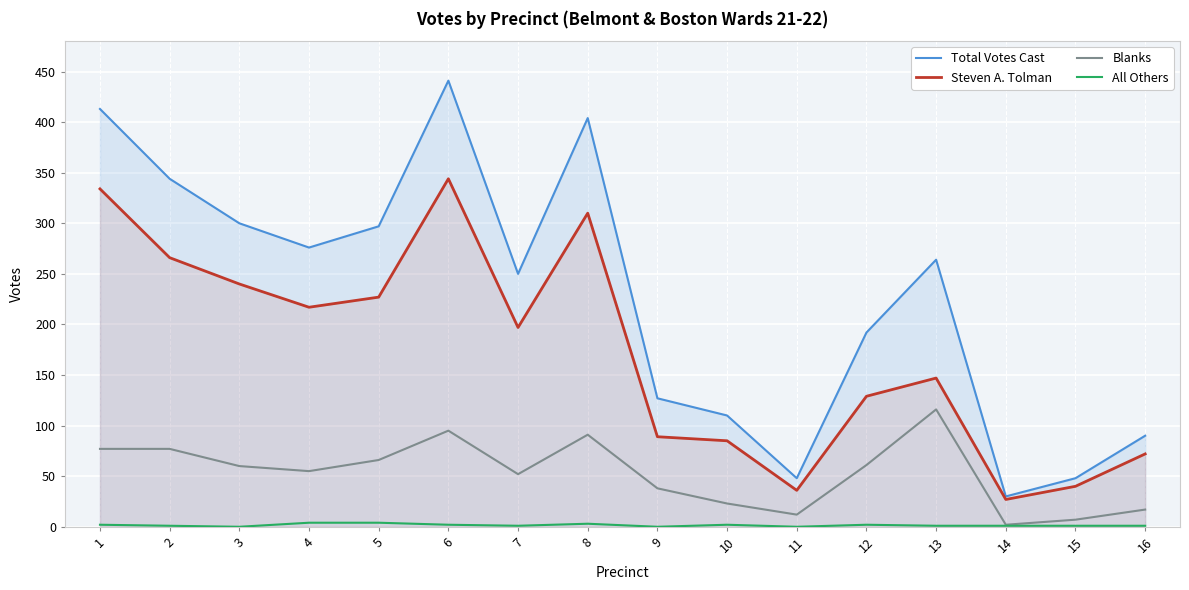

Reading right to left, transcribe all the data shown in this chart.

Total Votes Cast: 90	48	30	264	192	48	110	127	404	250	441	297	276	300	344	413
Steven A. Tolman: 72	40	27	147	129	36	85	89	310	197	344	227	217	240	266	334
Blanks: 17	7	2	116	61	12	23	38	91	52	95	66	55	60	77	77
All Others: 1	1	1	1	2	0	2	0	3	1	2	4	4	0	1	2